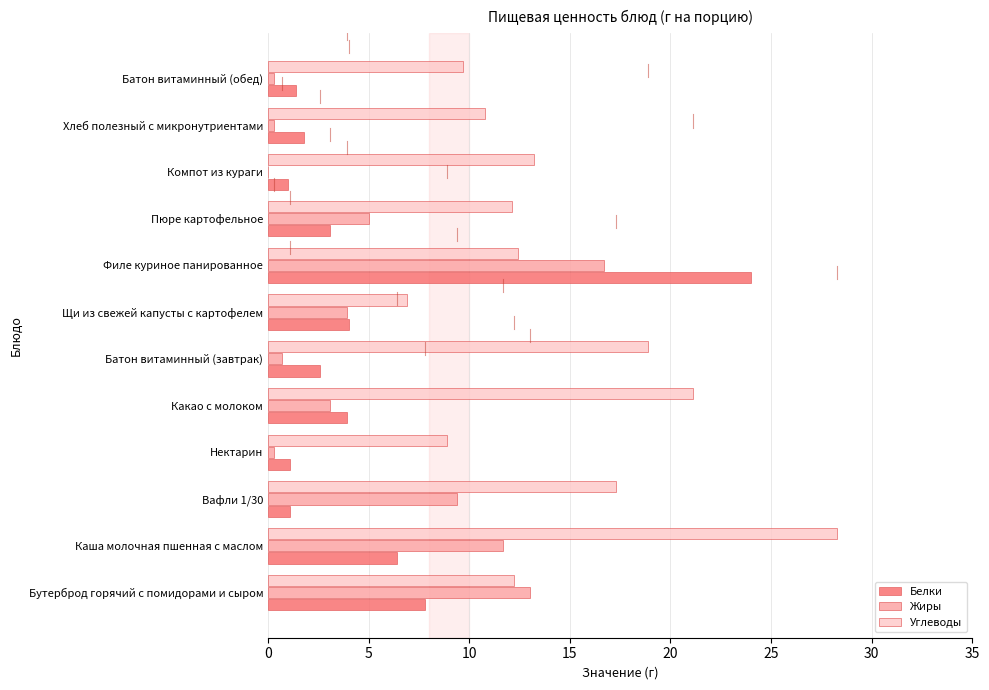

What is the sum of the Жиры values at Вафли 1/30 and Щи из свежей капусты с картофелем?

13.3